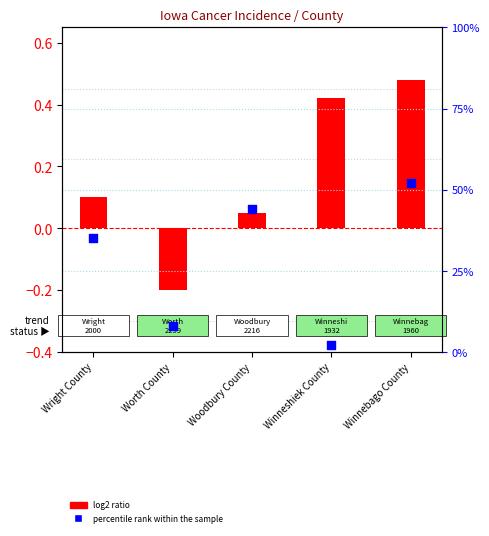

What are all the series names shown in the legend?

log2 ratio, percentile rank within the sample